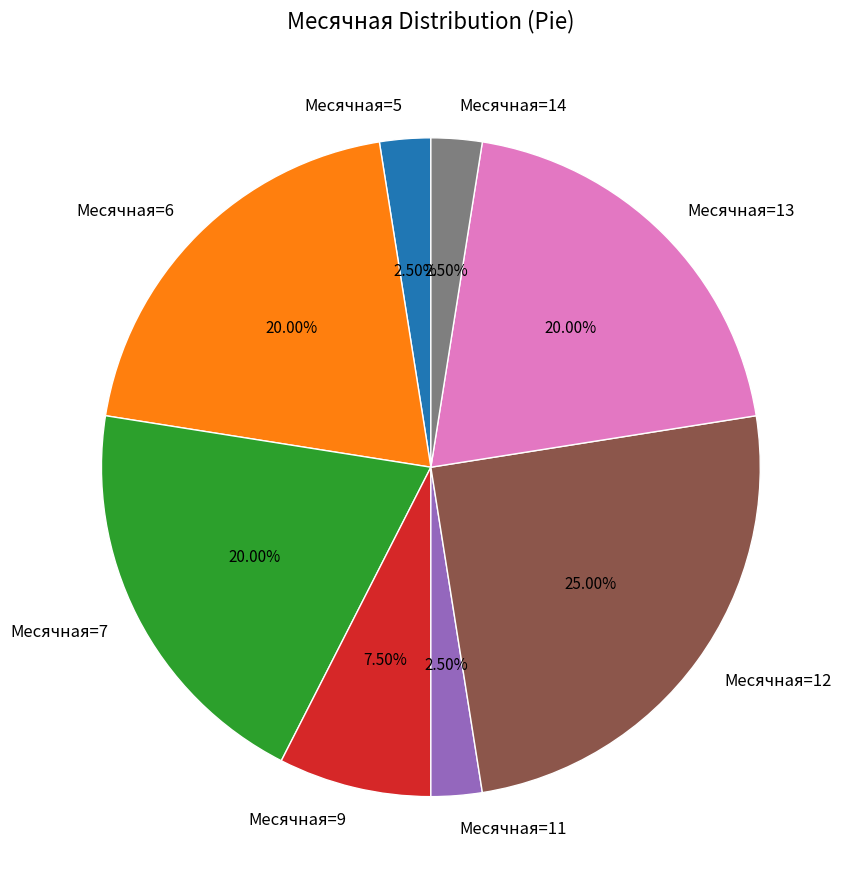

How many segments does this pie chart have?

8